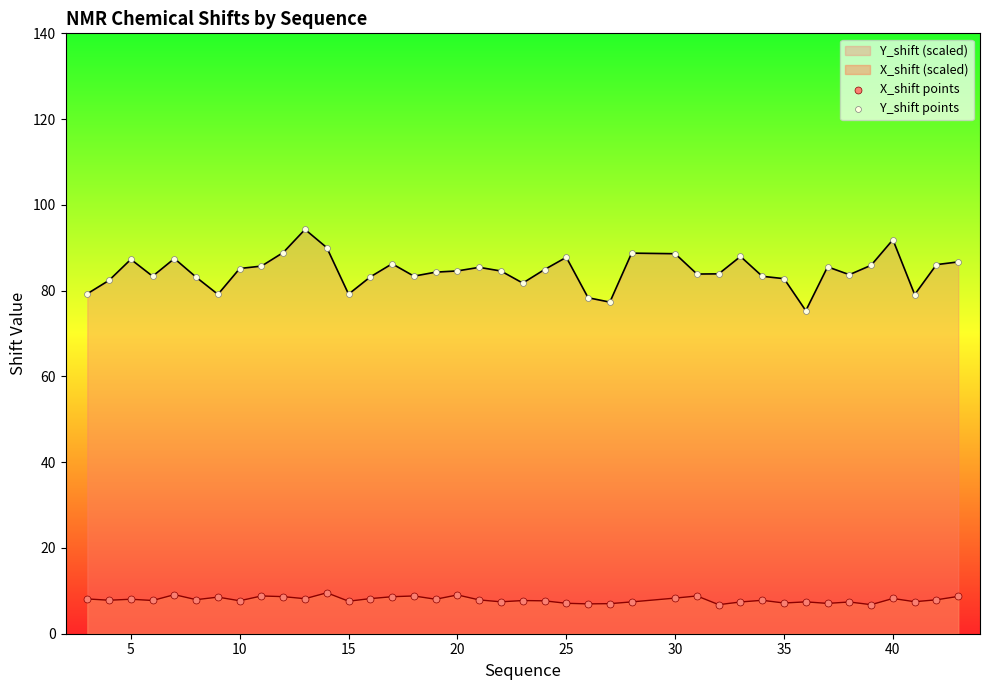

Which series has the largest total across all categories?

Y_shift (scaled)